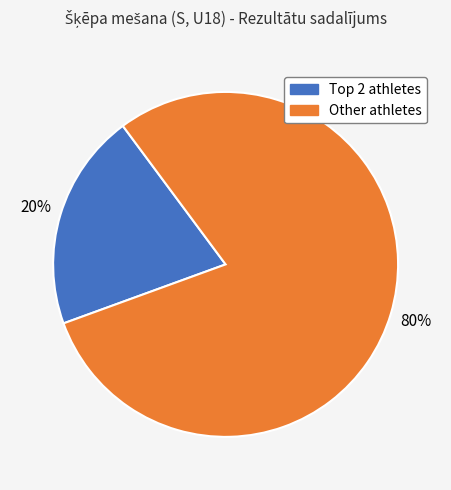

Does any single category account for the majority?

Yes